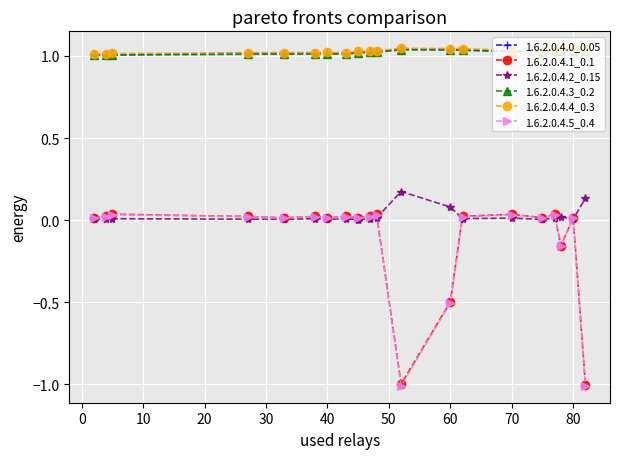

True or false: 1.6.2.0.4.3_0.2 has more than 1 interior local peaks.

True